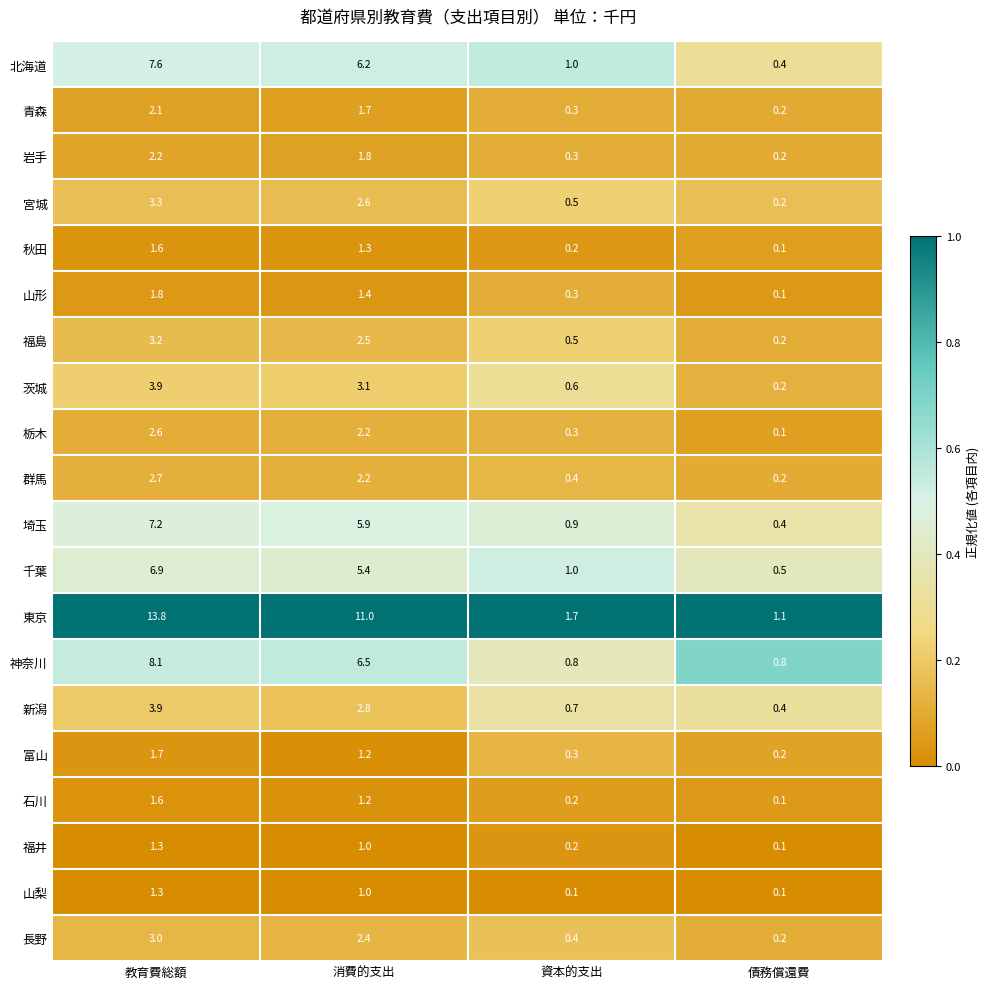

Which series changed the most between 消費的支出 and 資本的支出?

東京